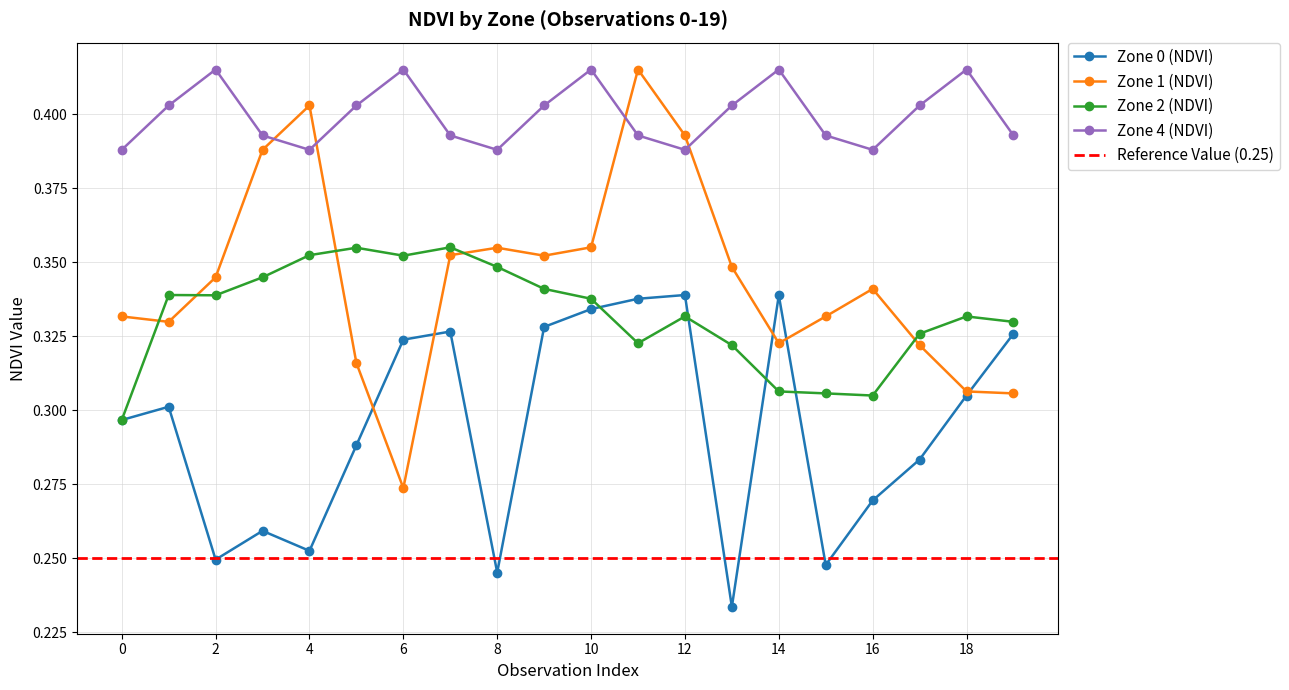

What is the sum of the Zone 4 (NDVI) values at 19 and 0?

0.8